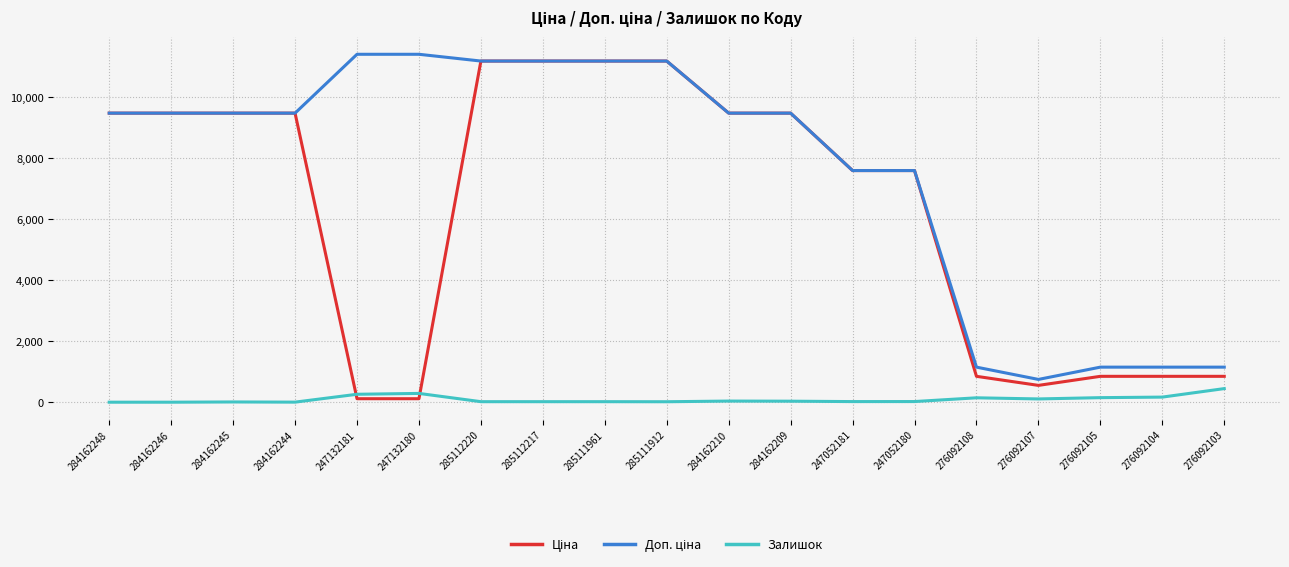

What is the maximum value shown in the chart?

11410.0